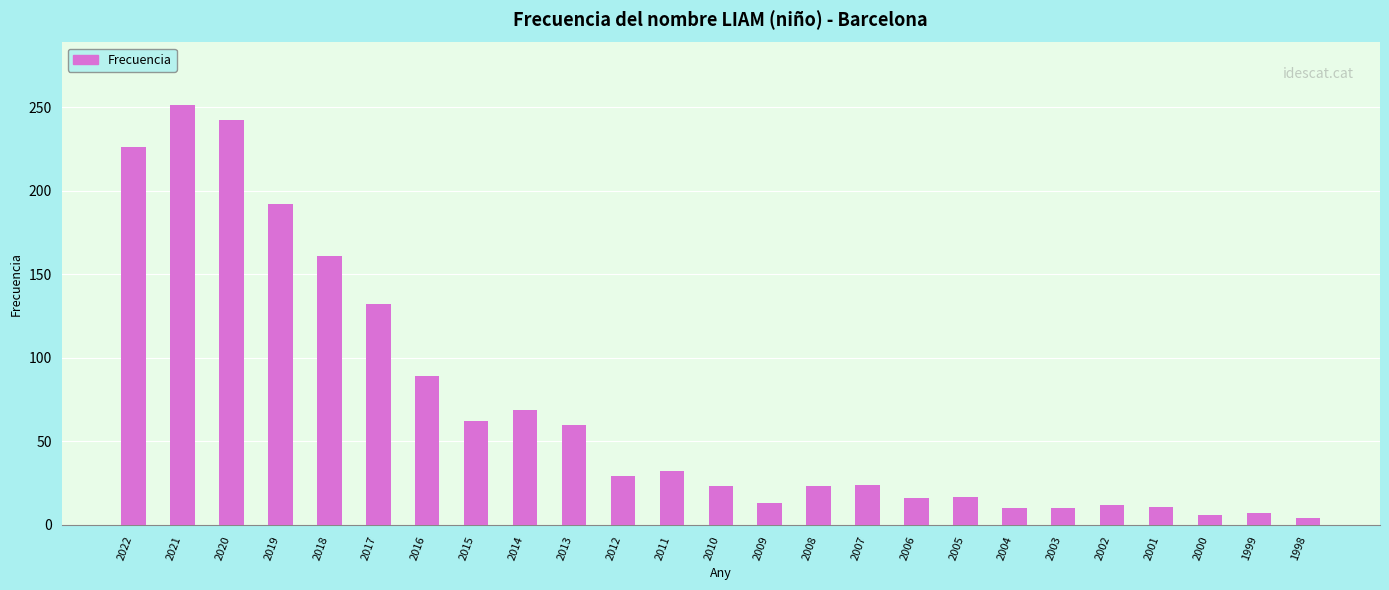

What is the average value?

69